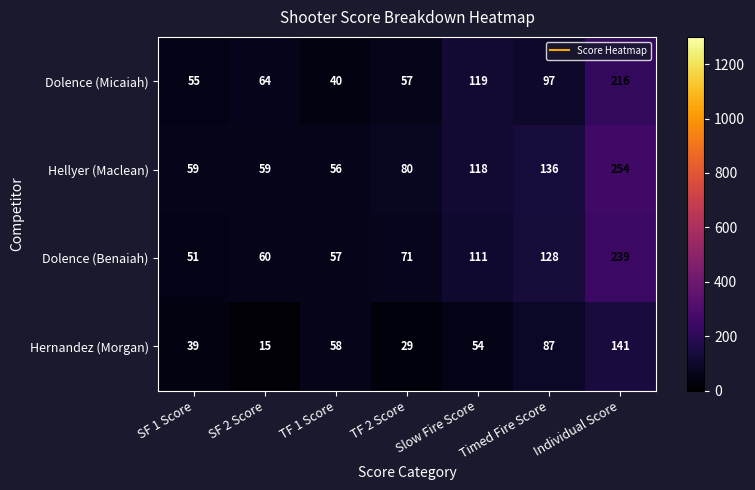

At which category does the chart reach its peak across all series?

Individual Score